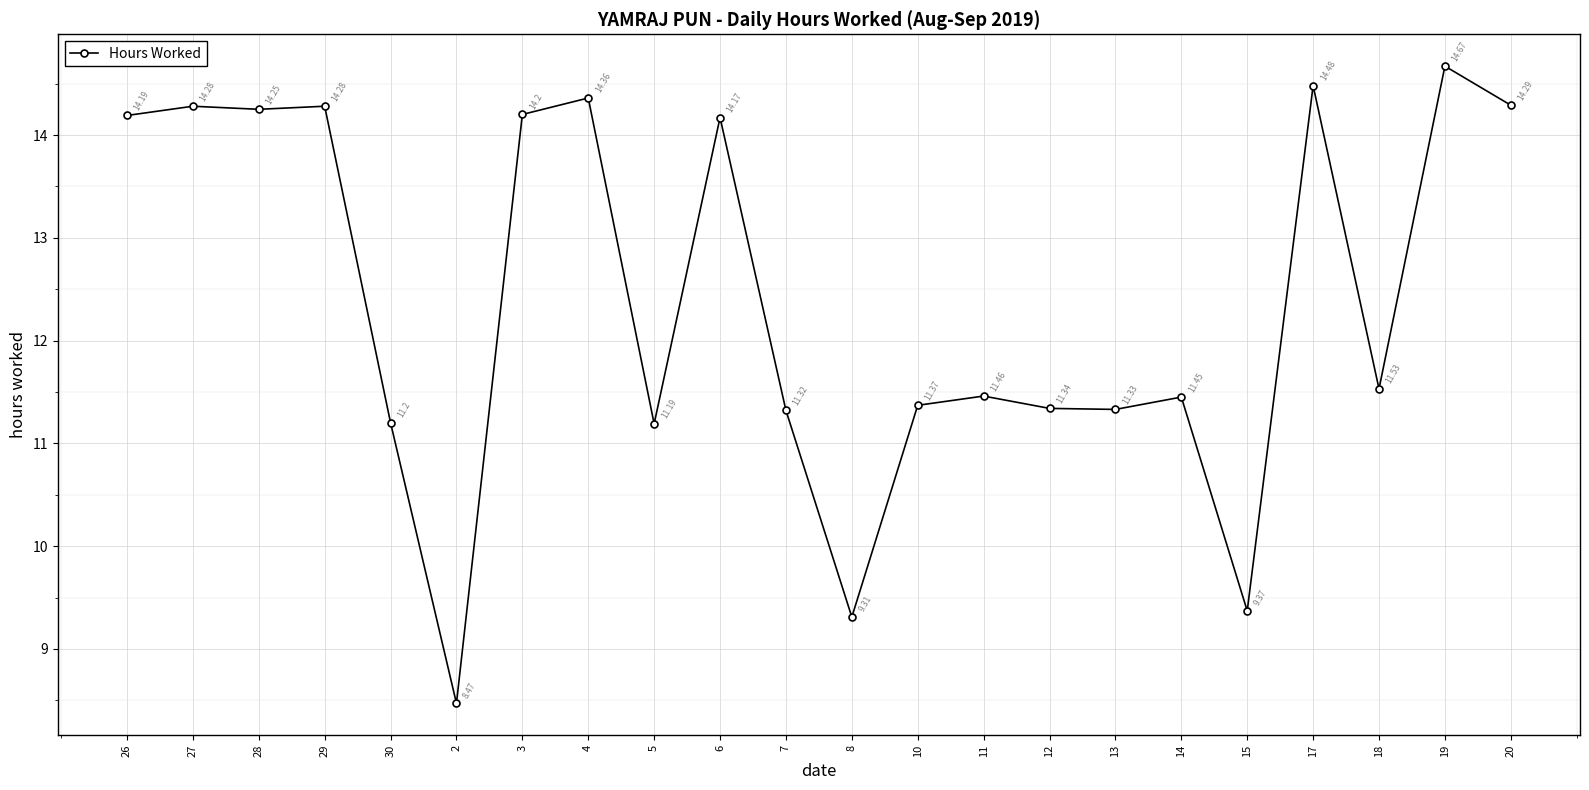

At which category does the data reach its first local valley?

28